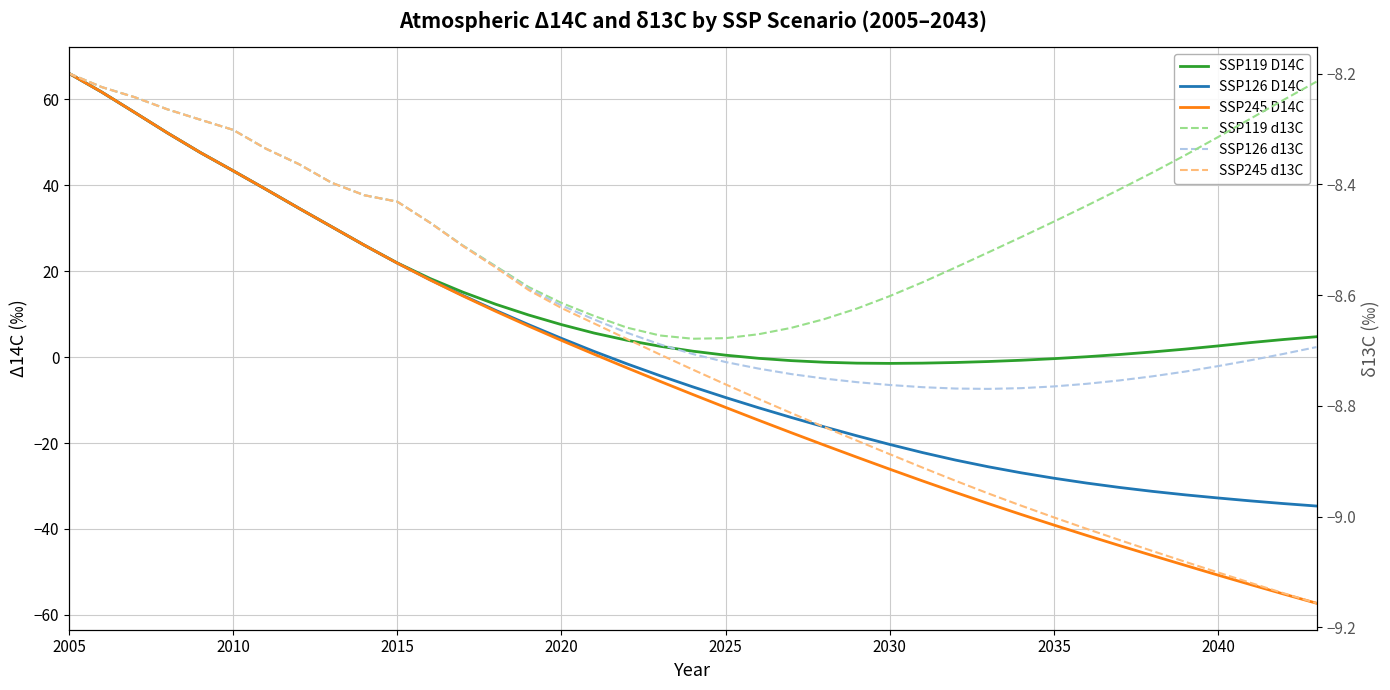

What is the value of the SSP245 D14C point at the 10th from the left?

26.1